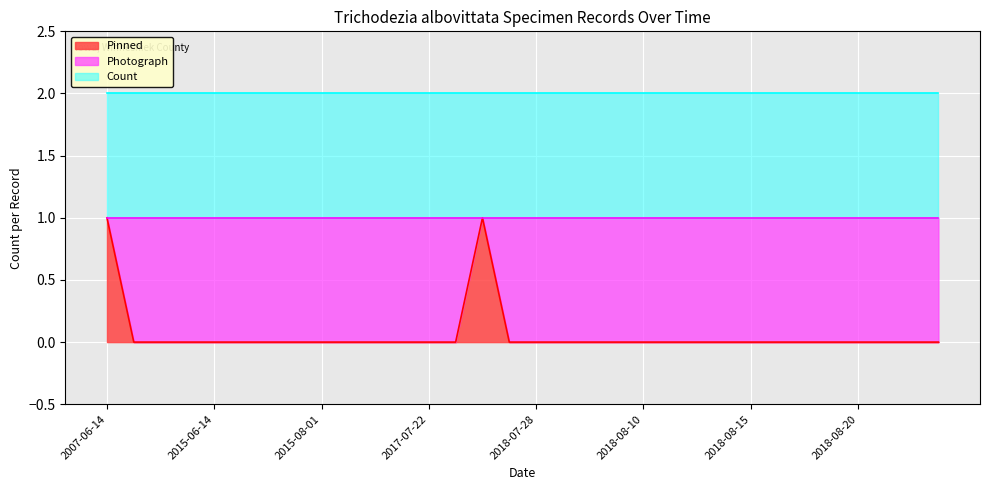

Is the value of Pinned at 2018-08-18 greater than the value of Photograph at 2018-08-10?

No